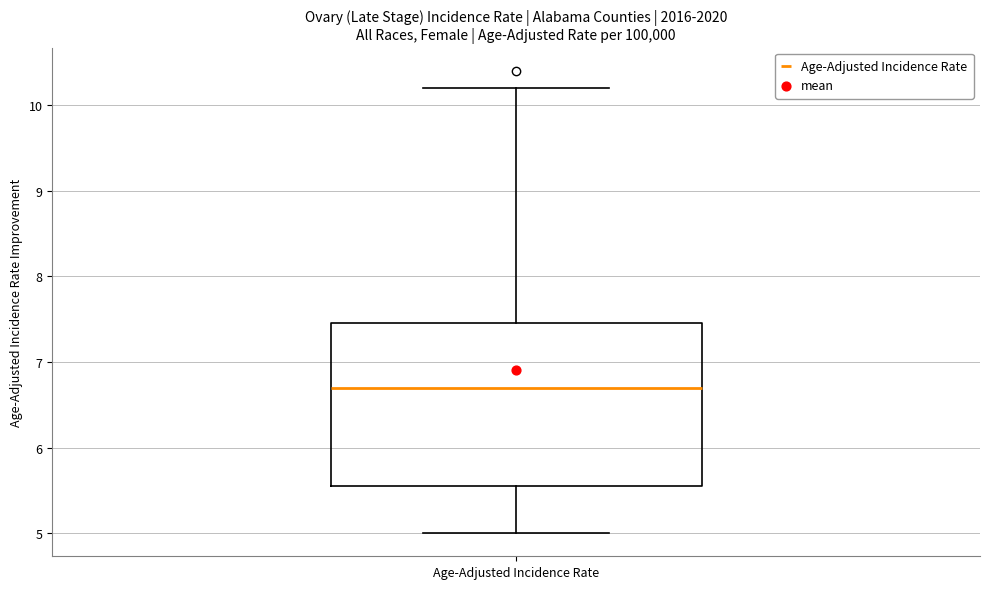

Where does the median line of the box for Age-Adjusted Incidence Rate sit on the y-axis? The values are not printed on the chart, so give them approximately, as read against the axis.

6.7